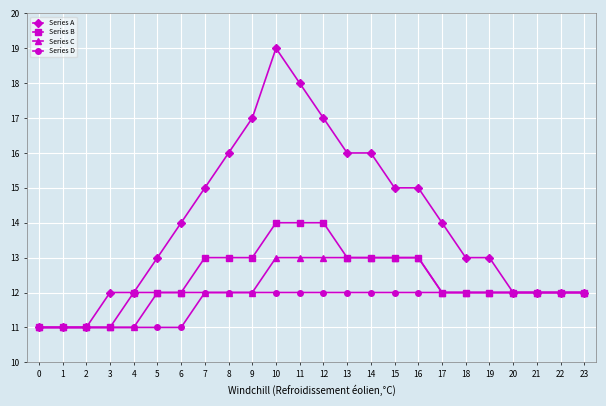

What is the maximum value for Series D?

12